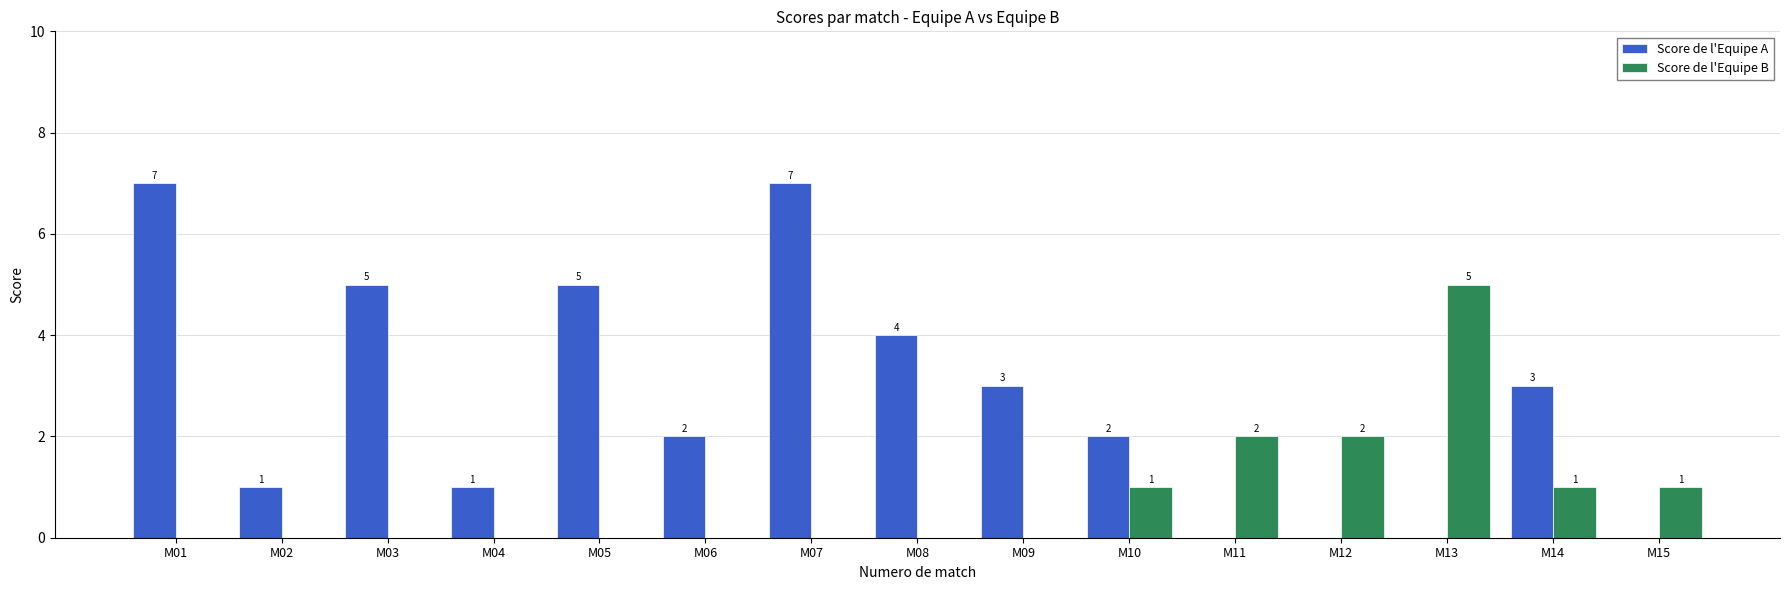

Which series has the largest total across all categories?

Score de l'Equipe A